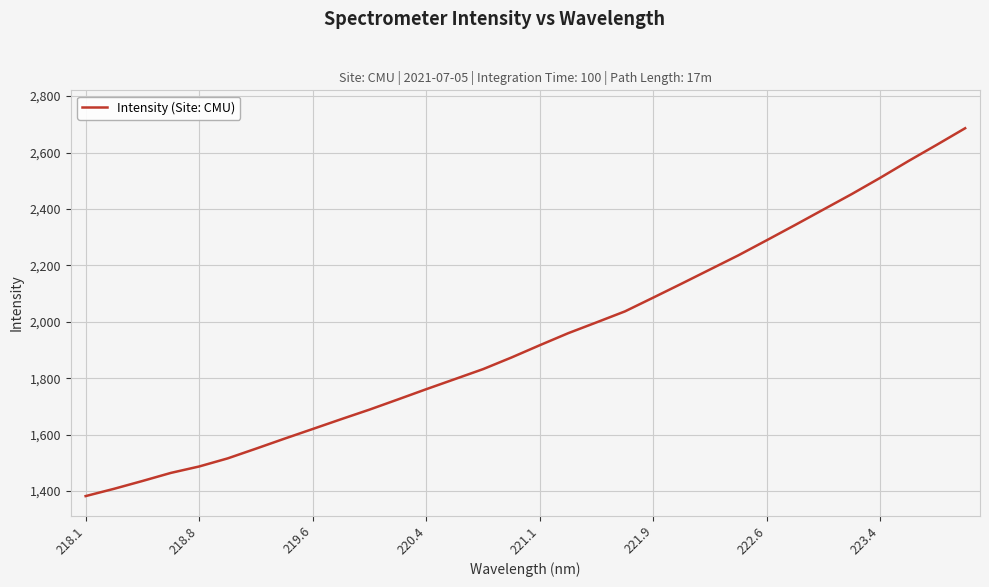

What is the greatest value displayed?

2686.0